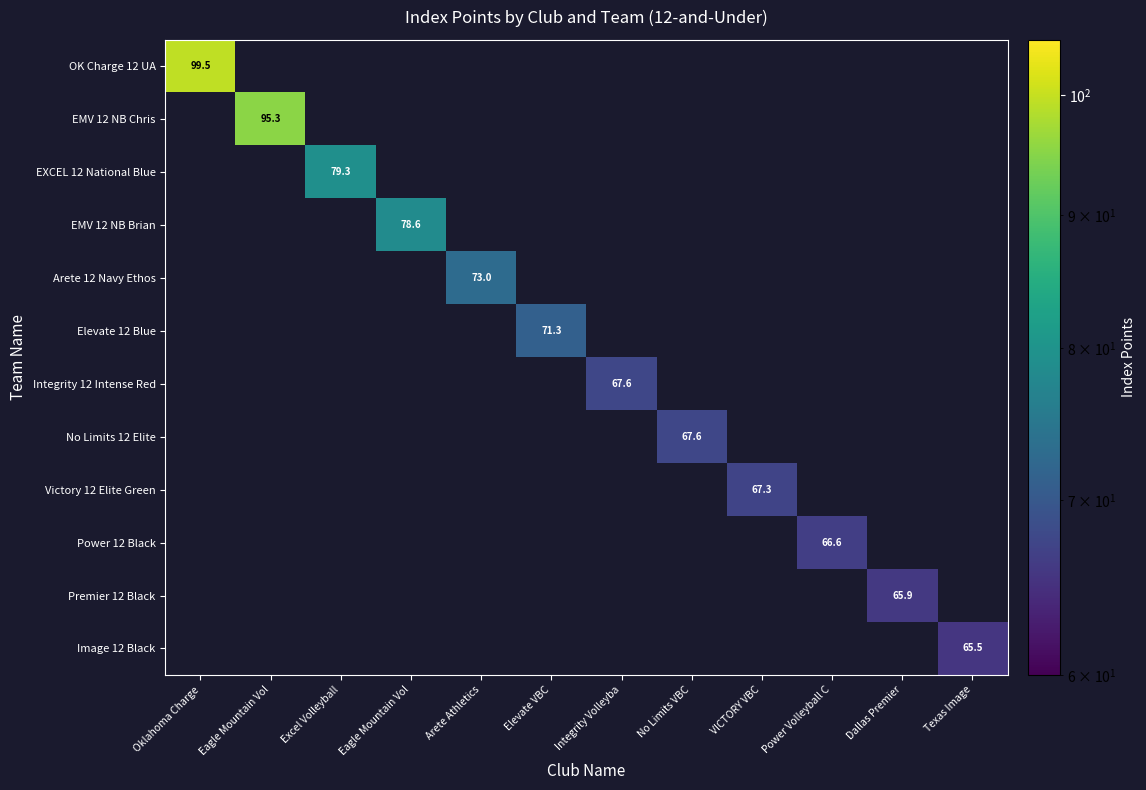

How many distinct data groups are displayed?

12